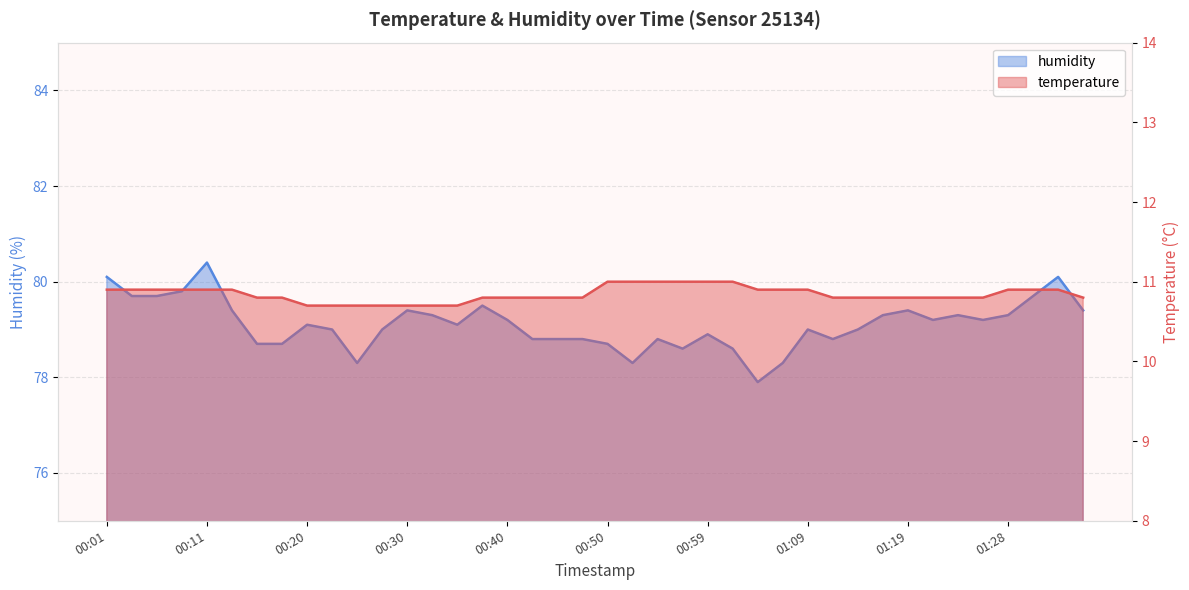

What is the difference between the humidity values at 00:25 and 01:14?

0.7